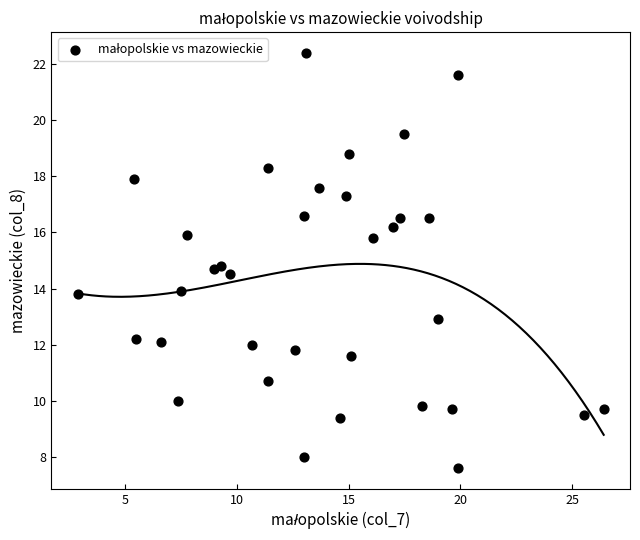

What is the range of Y values (max minus min)?

14.8